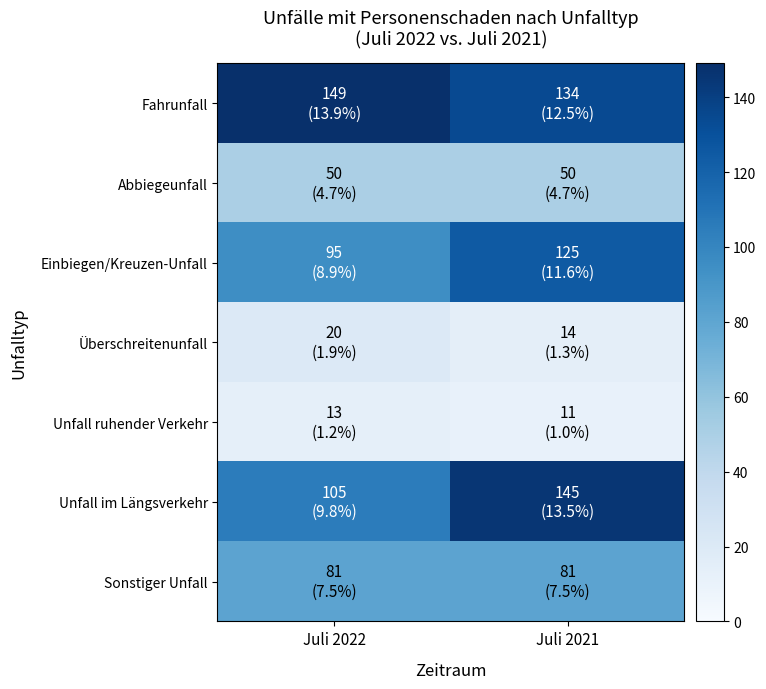

At which category is the sum across all series the highest?

Juli 2021